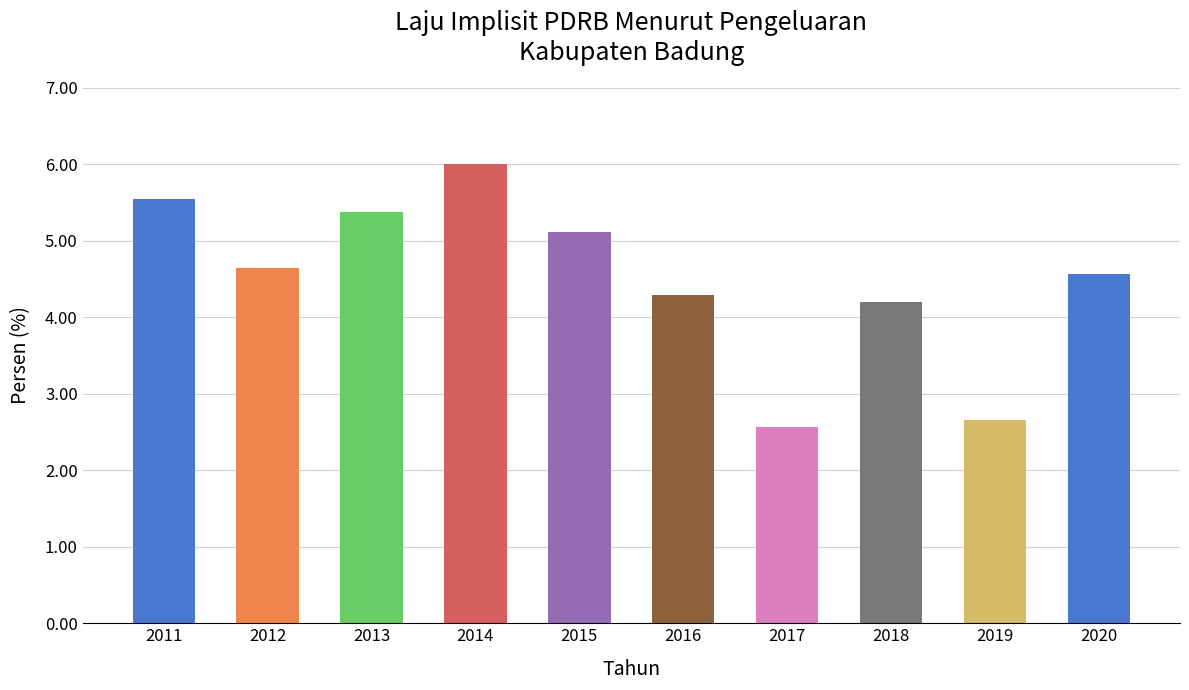

How many bars are there in total?

10